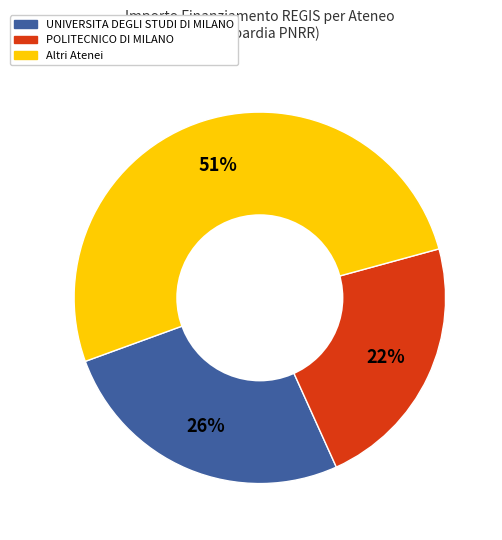

Does any single category account for the majority?

Yes